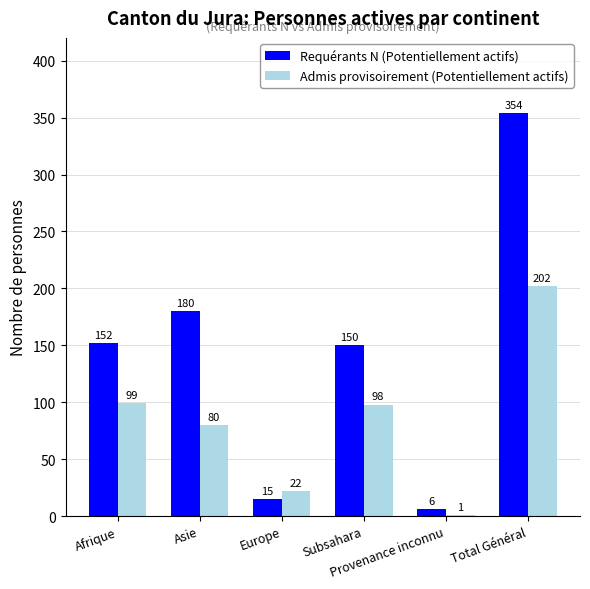

Does the chart contain stacked bars?

No